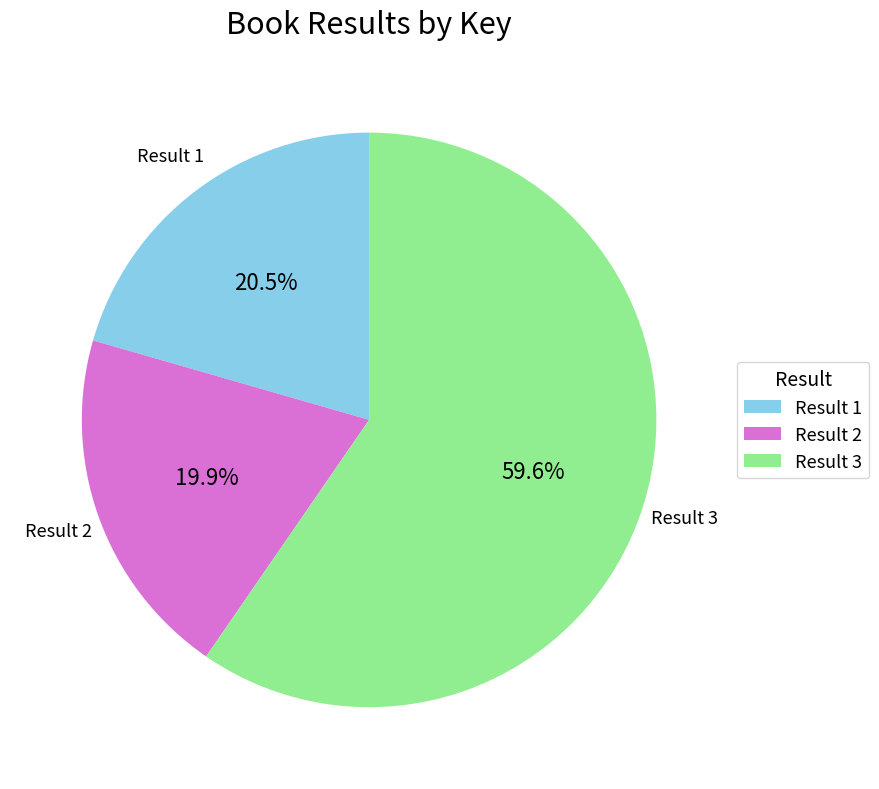

Combined, what portion of the pie is Result 1 and Result 2?

40.4%